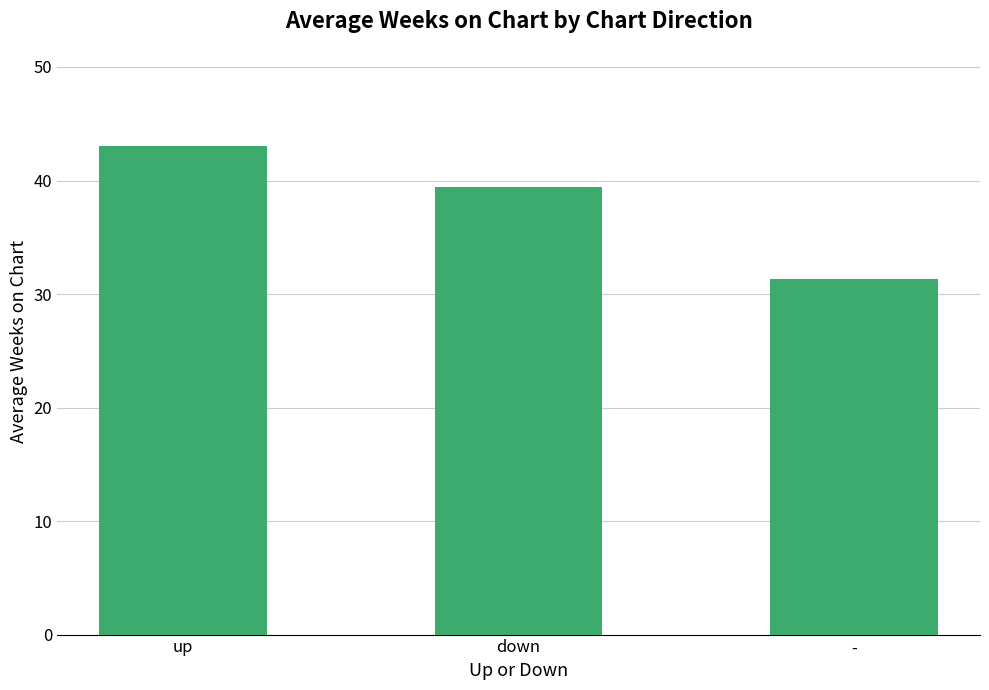

The value at - is 31.3. True or false?

True